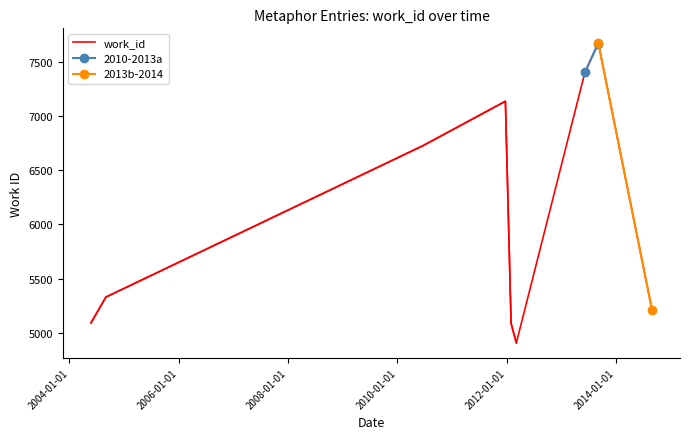

What is the difference between the values at 2013-06-06 and 2014-08-28?

2185